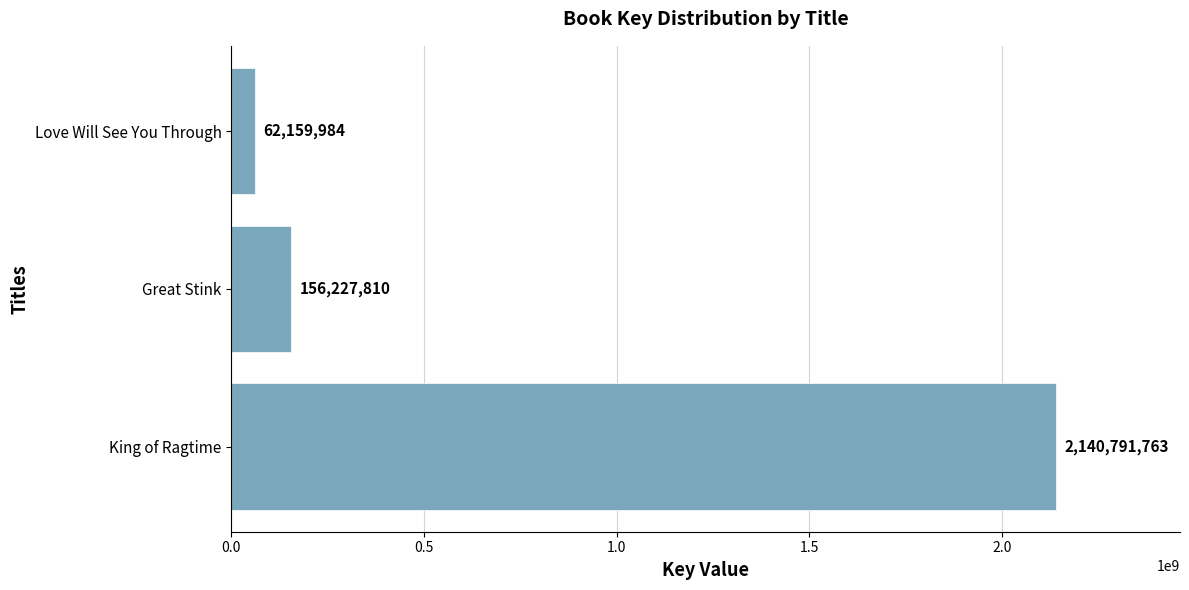

Reading bottom to top, extract all data points from this chart.

King of Ragtime=2140791763	Great Stink=156227810	Love Will See You Through=62159984